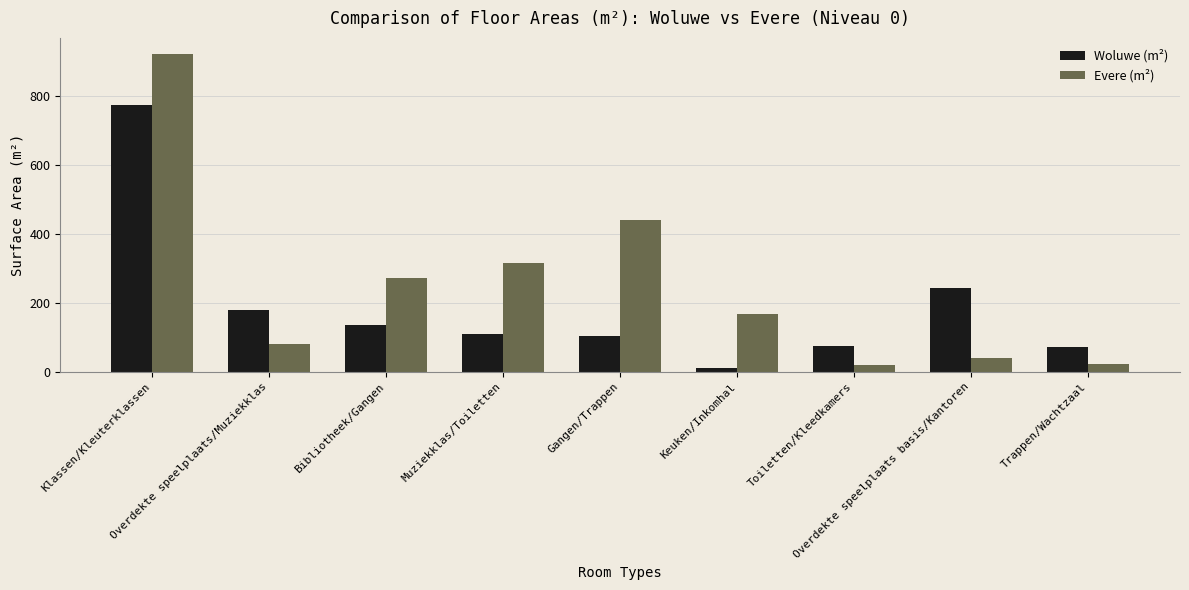

What is the sum of the Woluwe (m²) values at Overdekte speelplaats basis/Kantoren and Trappen/Wachtzaal?

314.0